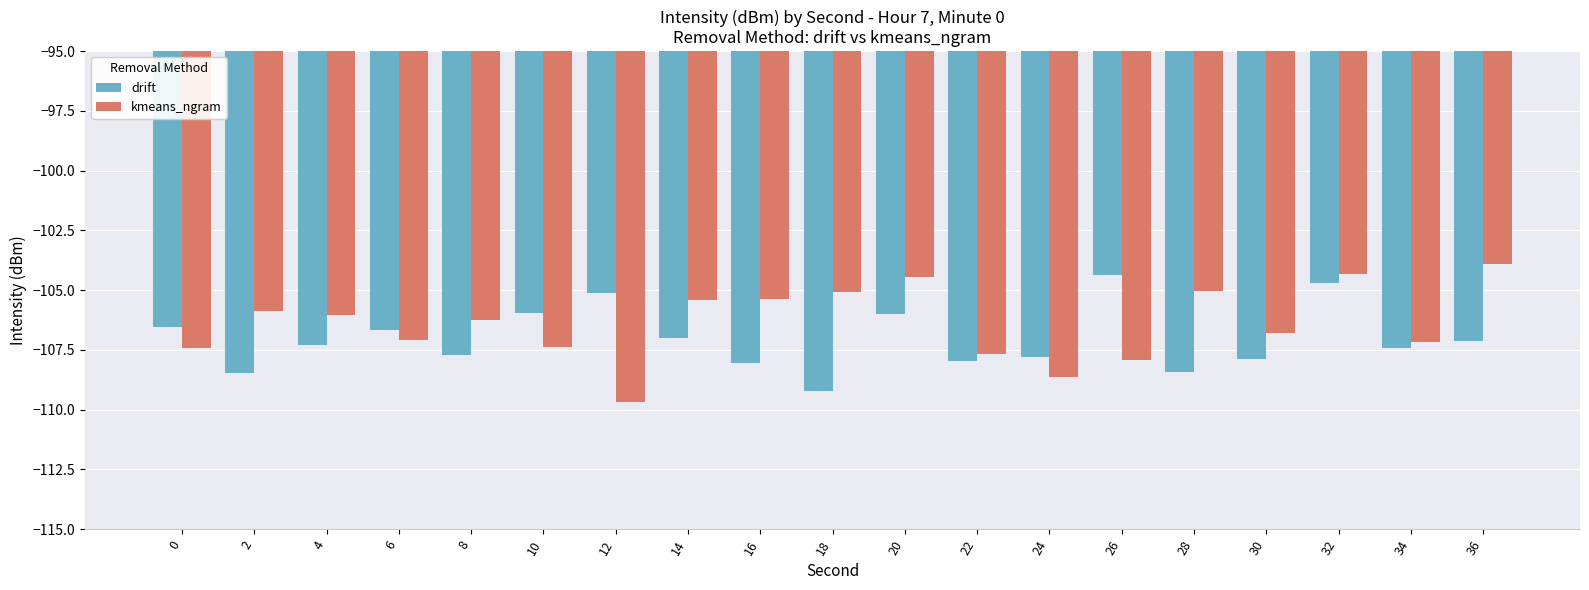

What is the value of the kmeans_ngram bar at the 1st from the left?

-107.4